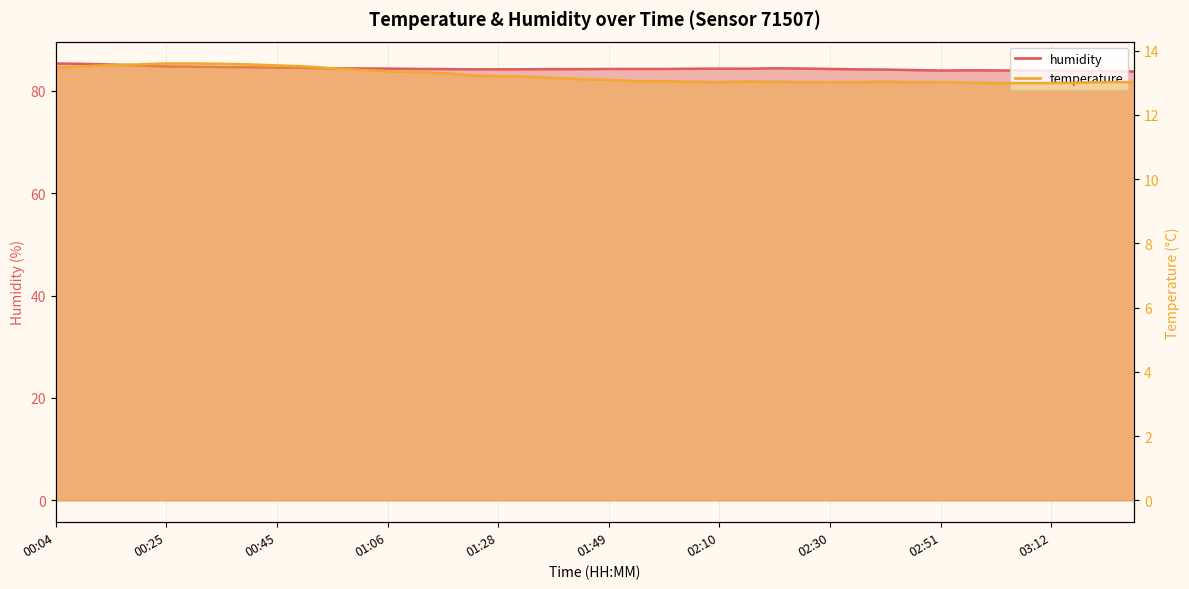

Reading left to right, what are all the values shown in this chart?

temperature: 13.5	13.5	13.6	13.6	13.6	13.6	13.6	13.6	13.5	13.5	13.4	13.4	13.4	13.3	13.3	13.2	13.2	13.2	13.2	13.1	13.1	13.1	13.1	13.0	13.0	13.0	13.0	13.0	13.0	13.0	13.0	13.0	13.0	13.0	13.0	13.0	13.0	13.0	13.0	13.0
humidity: 85.3	85.2	85.1	84.9	84.8	84.7	84.6	84.6	84.5	84.5	84.4	84.3	84.3	84.3	84.2	84.2	84.2	84.2	84.2	84.2	84.2	84.2	84.2	84.3	84.3	84.3	84.4	84.3	84.2	84.2	84.1	84.0	83.9	84.0	84.0	83.9	83.9	83.9	83.8	83.8